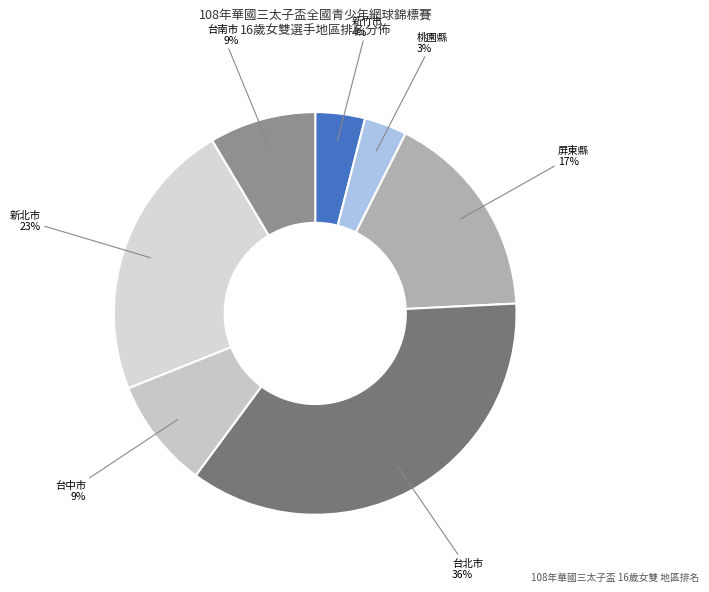

How many segments does this pie chart have?

7